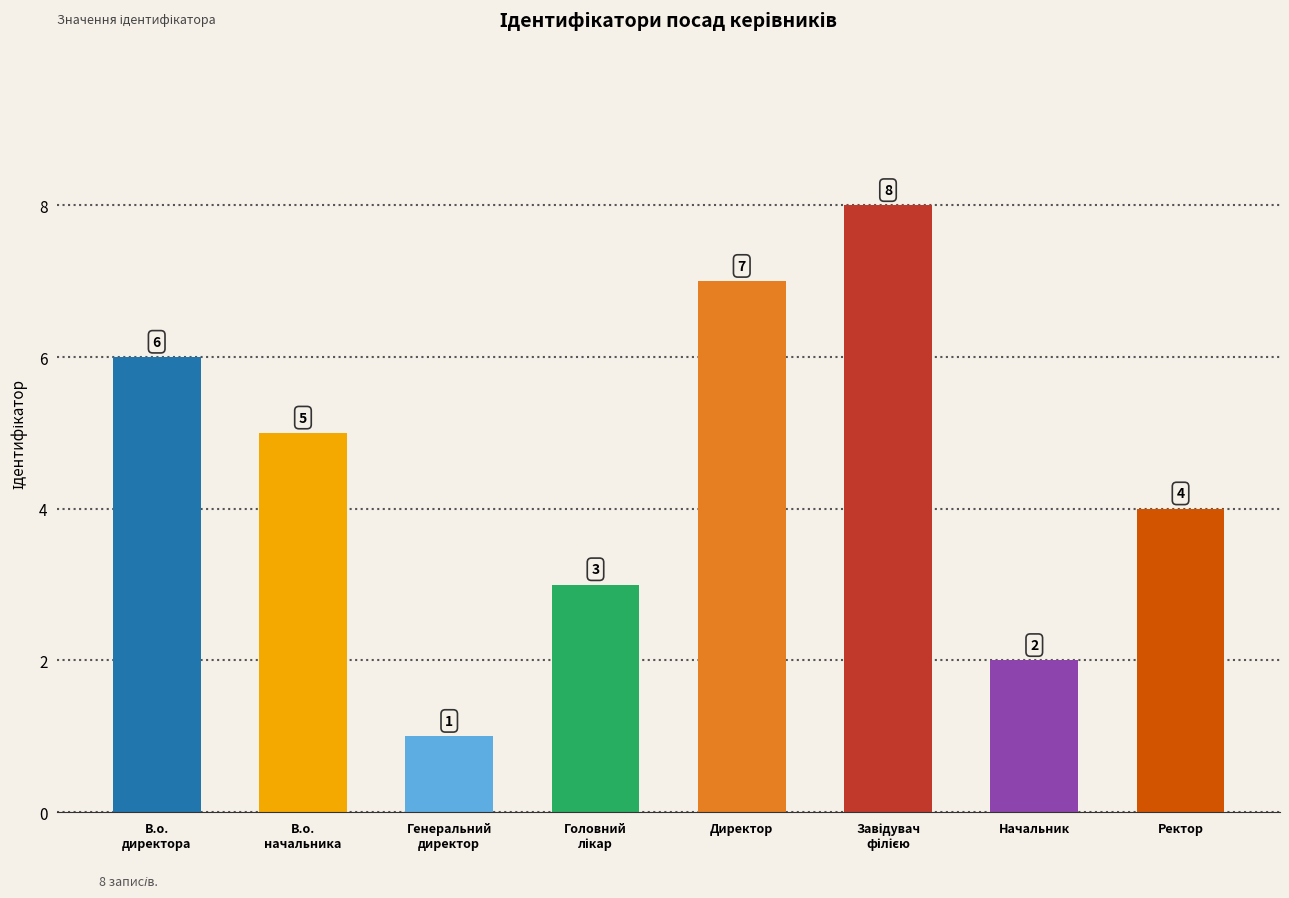

The value at Директор is 11. True or false?

False